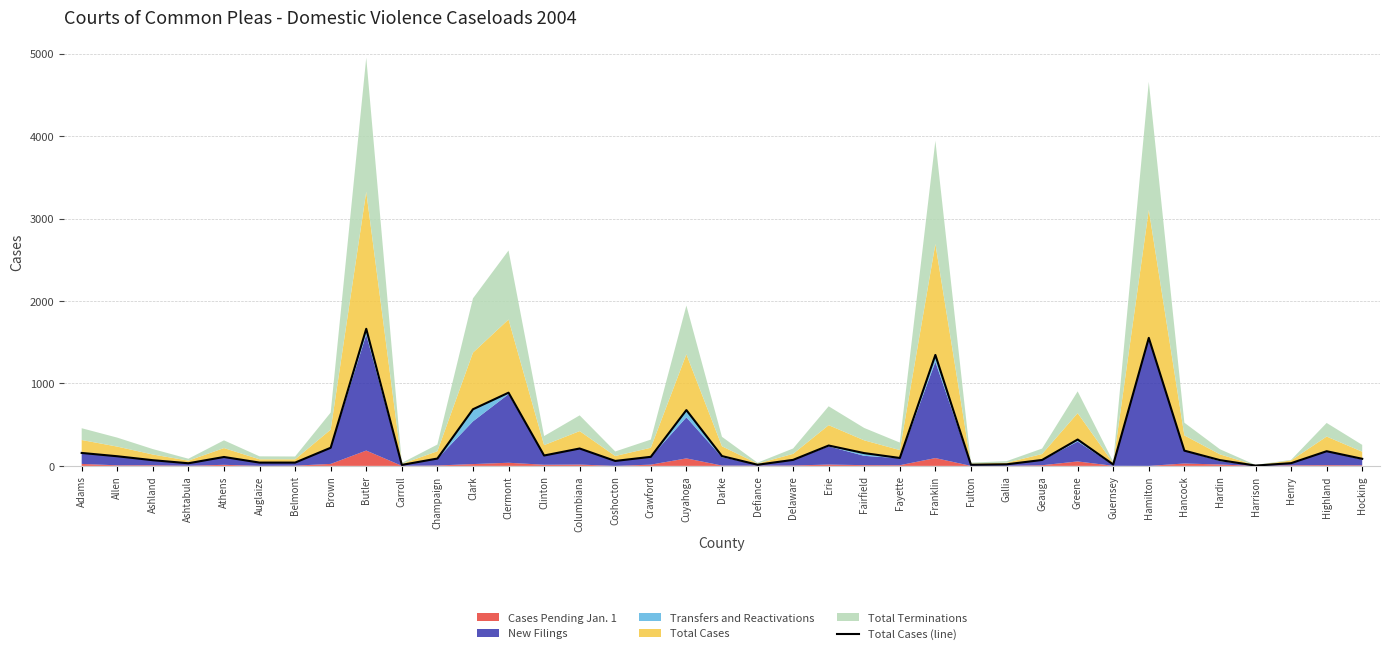

Does the chart display data point markers on the line(s)?

No